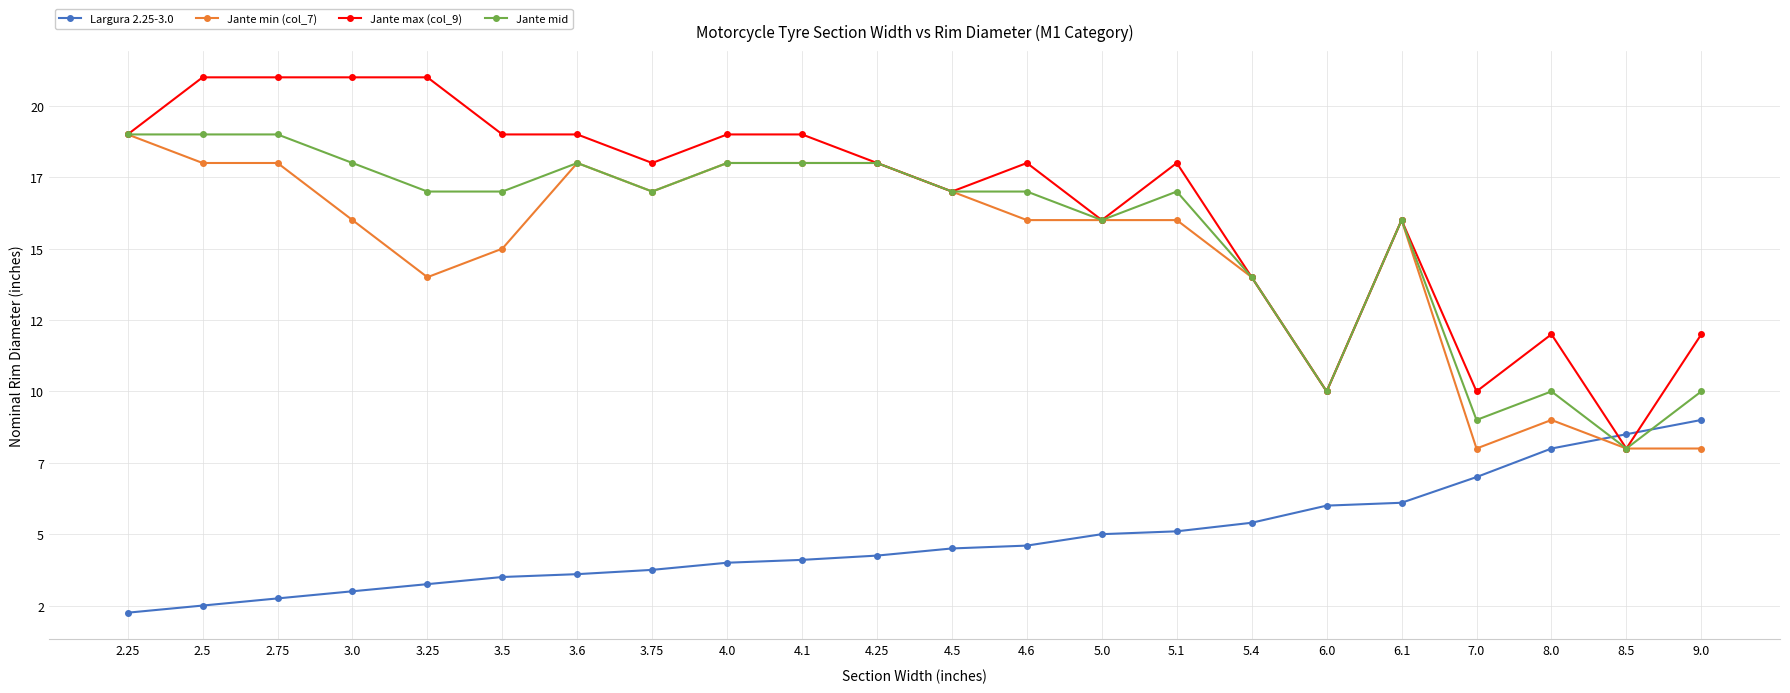

Reading left to right, transcribe all the data shown in this chart.

Largura 2.25-3.0: 2.2	2.5	2.8	3.0	3.2	3.5	3.6	3.8	4.0	4.1	4.2	4.5	4.6	5.0	5.1	5.4	6.0	6.1	7.0	8.0	8.5	9.0
Jante min (col_7): 19.0	18.0	18.0	16.0	14.0	15.0	18.0	17.0	18.0	18.0	18.0	17.0	16.0	16.0	16.0	14.0	10.0	16.0	8.0	9.0	8.0	8.0
Jante max (col_9): 19.0	21.0	21.0	21.0	21.0	19.0	19.0	18.0	19.0	19.0	18.0	17.0	18.0	16.0	18.0	14.0	10.0	16.0	10.0	12.0	8.0	12.0
Jante mid: 19.0	19.0	19.0	18.0	17.0	17.0	18.0	17.0	18.0	18.0	18.0	17.0	17.0	16.0	17.0	14.0	10.0	16.0	9.0	10.0	8.0	10.0